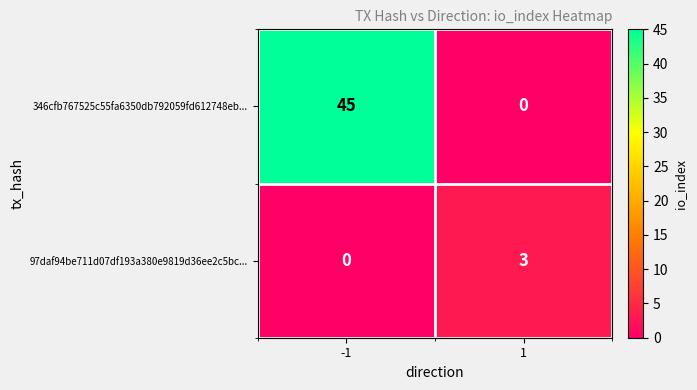

Between -1 and 1, which series saw the biggest shift?

346cfb767525c55fa6350db792059fd612748eb...